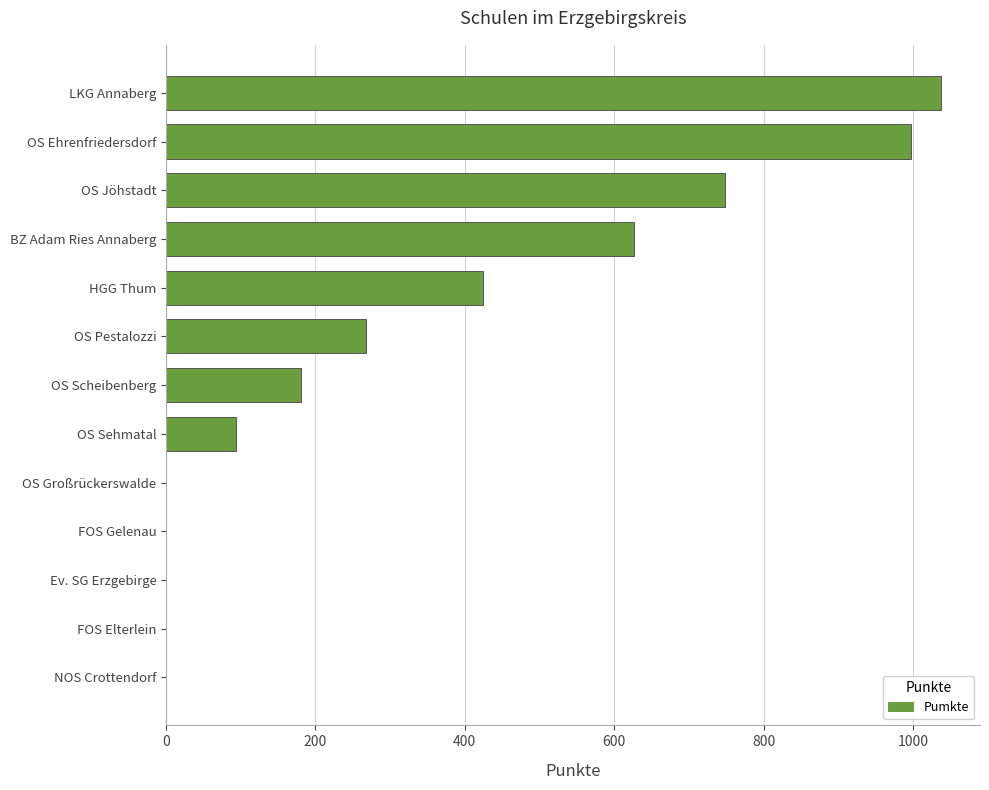

Which has a higher value, OS Pestalozzi or NOS Crottendorf?

OS Pestalozzi